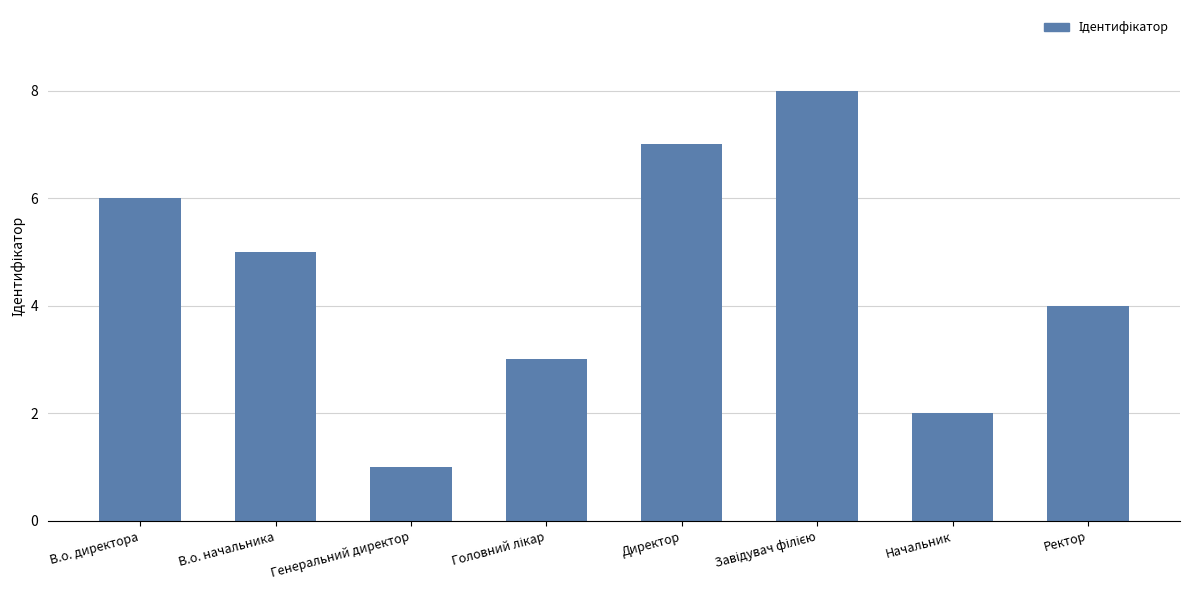

True or false: the data shows 1 at Генеральний директор.

True